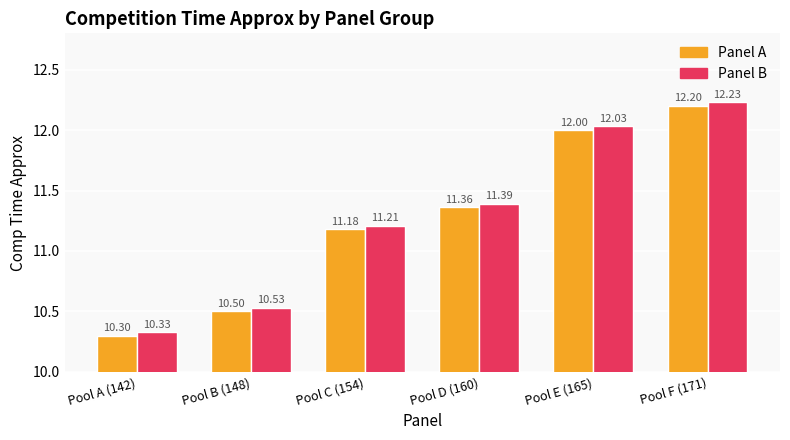

How many Panel A values are between 10 and 12?

5